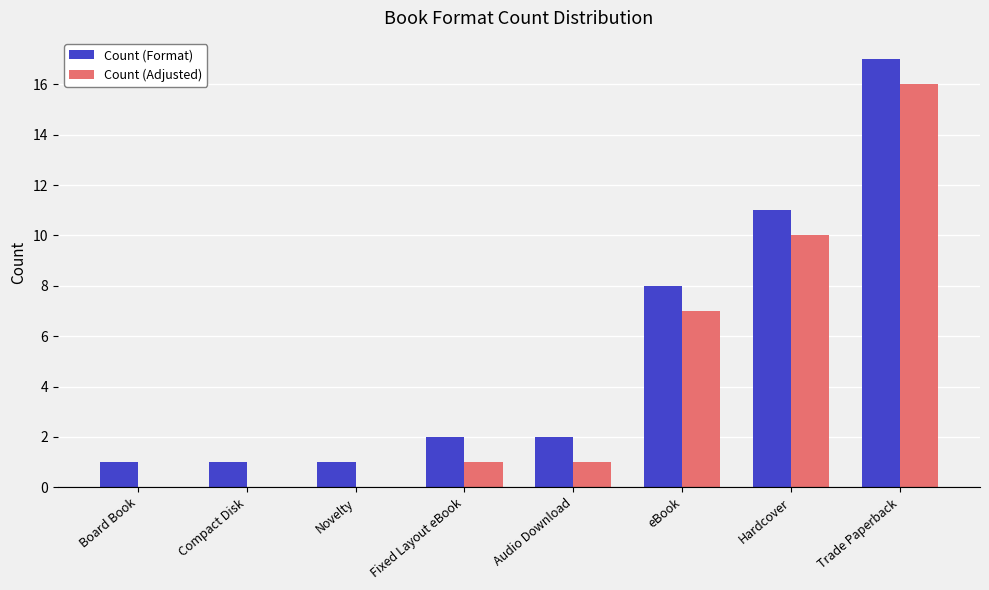

At which label does Count (Format) reach its peak?

Trade Paperback